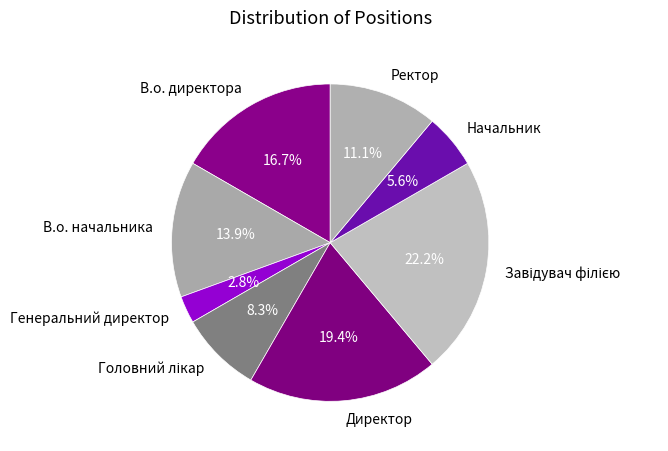

Does В.о. начальника represent more than half of the total?

No